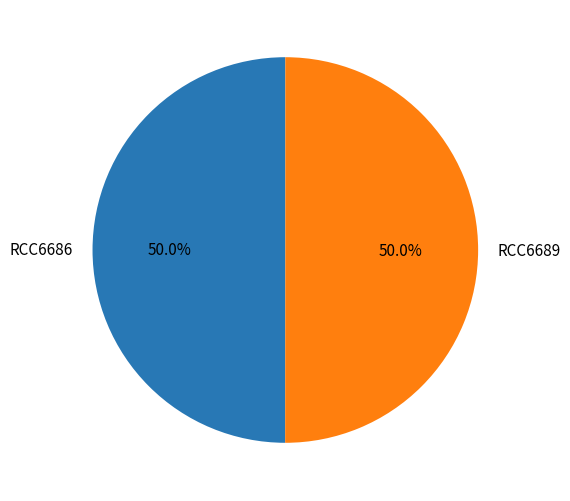

Count the number of slices in the pie.

2